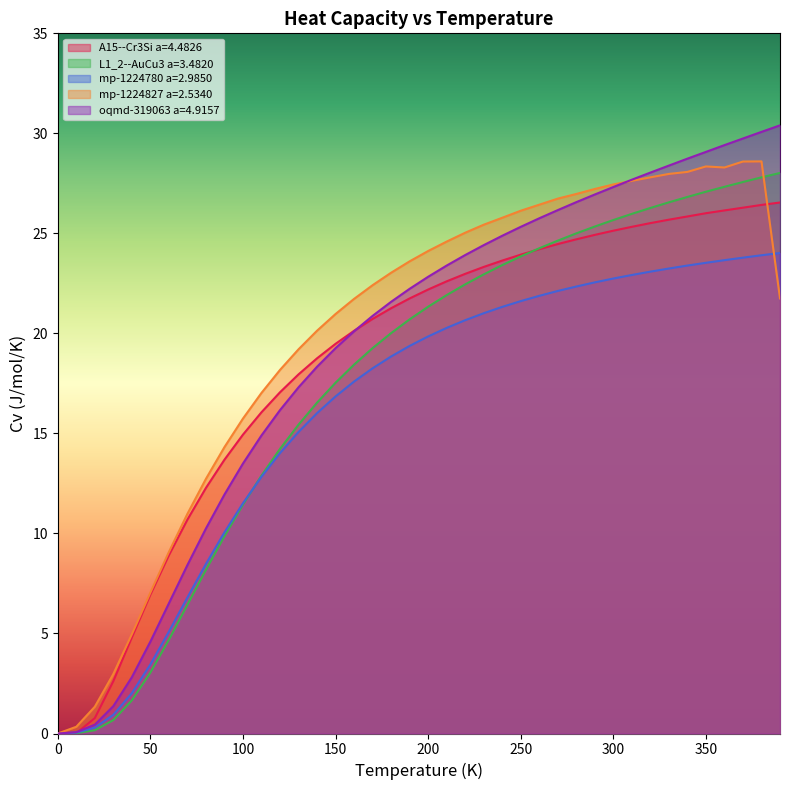

Which series has the largest range (max minus min)?

oqmd-319063 a=4.9157